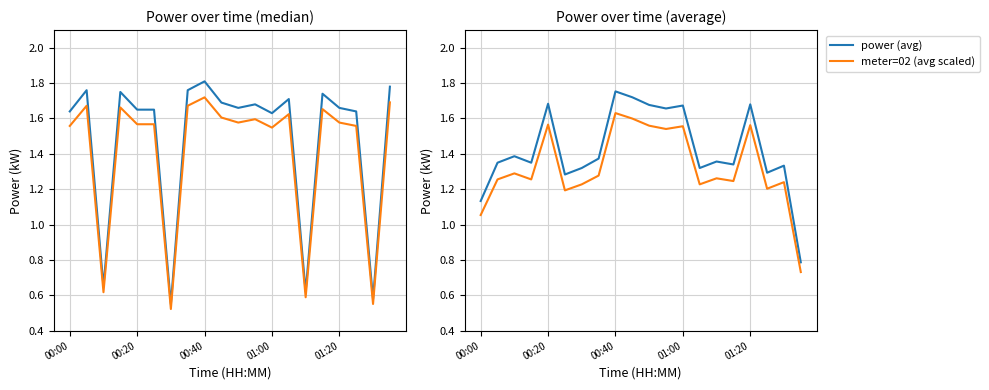

Count the number of data series in this chart.

4